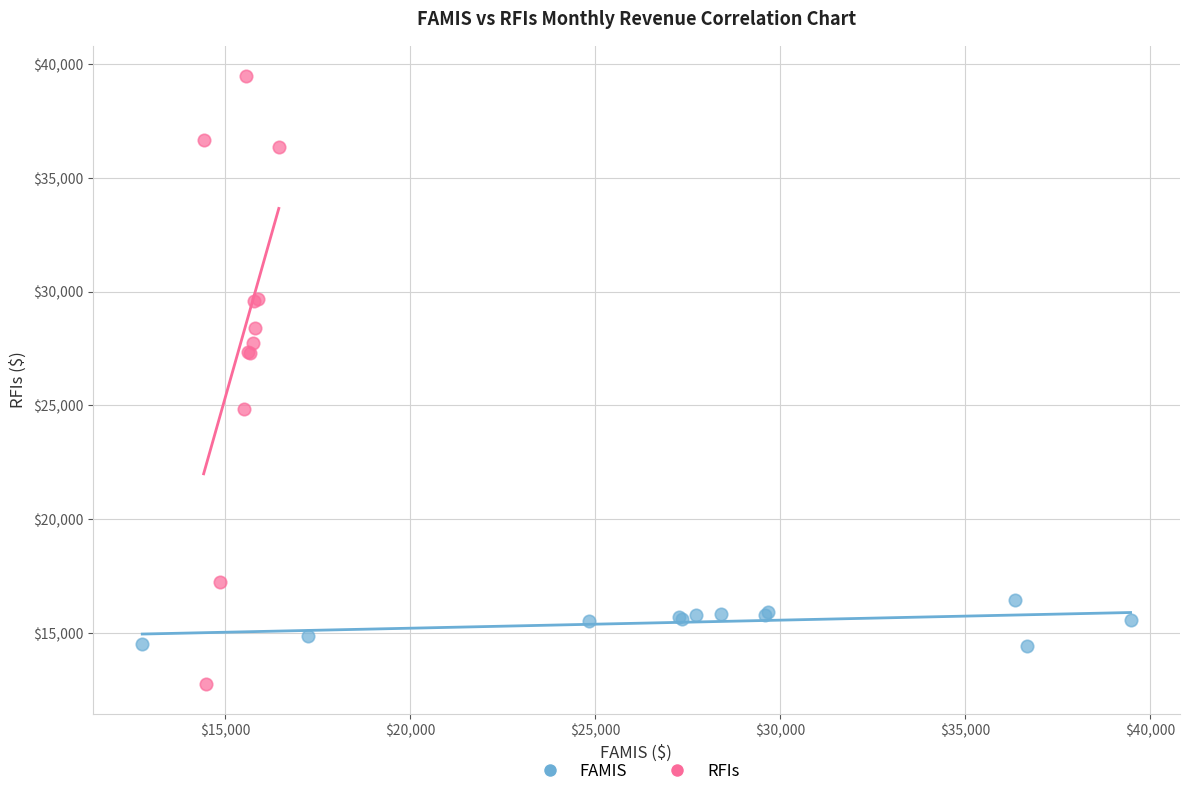

What are all the series names shown in the legend?

FAMIS, RFIs